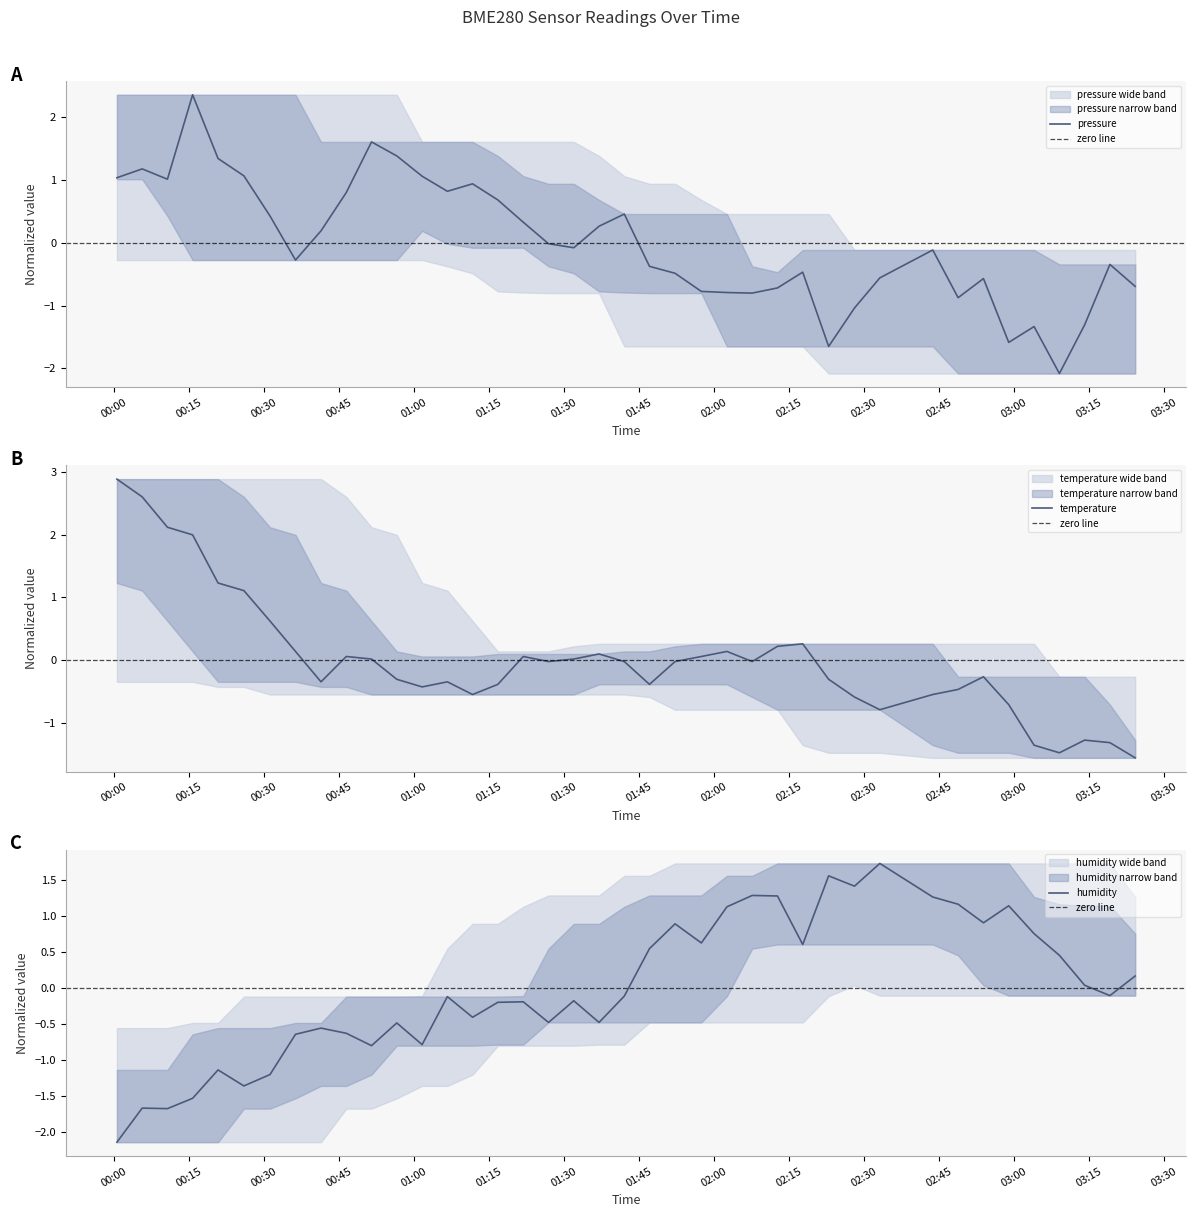

Reading left to right, transcribe all the data shown in this chart.

pressure: 2023-03-12T00:00:40=1.0	2023-03-12T00:05:43=1.2	2023-03-12T00:10:46=1.0	2023-03-12T00:15:48=2.4	2023-03-12T00:20:53=1.3	2023-03-12T00:26:03=1.1	2023-03-12T00:31:16=0.4	2023-03-12T00:36:22=-0.3	2023-03-12T00:41:28=0.2	2023-03-12T00:46:31=0.8	2023-03-12T00:51:34=1.6	2023-03-12T00:56:37=1.4	2023-03-12T01:01:41=1.1	2023-03-12T01:06:44=0.8	2023-03-12T01:11:46=0.9	2023-03-12T01:16:49=0.7	2023-03-12T01:21:54=0.3	2023-03-12T01:26:57=-0.0	2023-03-12T01:32:00=-0.1	2023-03-12T01:37:03=0.3	2023-03-12T01:42:06=0.5	2023-03-12T01:47:08=-0.4	2023-03-12T01:52:15=-0.5	2023-03-12T01:57:30=-0.8	2023-03-12T02:02:37=-0.8	2023-03-12T02:07:40=-0.8	2023-03-12T02:12:43=-0.7	2023-03-12T02:17:46=-0.5	2023-03-12T02:22:57=-1.6	2023-03-12T02:28:07=-1.0	2023-03-12T02:33:11=-0.6	2023-03-12T02:43:46=-0.1	2023-03-12T02:48:50=-0.9	2023-03-12T02:53:54=-0.6	2023-03-12T02:58:57=-1.6	2023-03-12T03:04:01=-1.3	2023-03-12T03:09:05=-2.1	2023-03-12T03:14:08=-1.3	2023-03-12T03:19:11=-0.3	2023-03-12T03:24:14=-0.7
temperature: 2023-03-12T00:00:40=2.9	2023-03-12T00:05:43=2.6	2023-03-12T00:10:46=2.1	2023-03-12T00:15:48=2.0	2023-03-12T00:20:53=1.2	2023-03-12T00:26:03=1.1	2023-03-12T00:31:16=0.6	2023-03-12T00:36:22=0.1	2023-03-12T00:41:28=-0.3	2023-03-12T00:46:31=0.1	2023-03-12T00:51:34=0.0	2023-03-12T00:56:37=-0.3	2023-03-12T01:01:41=-0.4	2023-03-12T01:06:44=-0.3	2023-03-12T01:11:46=-0.6	2023-03-12T01:16:49=-0.4	2023-03-12T01:21:54=0.1	2023-03-12T01:26:57=-0.0	2023-03-12T01:32:00=0.0	2023-03-12T01:37:03=0.1	2023-03-12T01:42:06=-0.0	2023-03-12T01:47:08=-0.4	2023-03-12T01:52:15=-0.0	2023-03-12T01:57:30=0.1	2023-03-12T02:02:37=0.1	2023-03-12T02:07:40=-0.0	2023-03-12T02:12:43=0.2	2023-03-12T02:17:46=0.3	2023-03-12T02:22:57=-0.3	2023-03-12T02:28:07=-0.6	2023-03-12T02:33:11=-0.8	2023-03-12T02:43:46=-0.6	2023-03-12T02:48:50=-0.5	2023-03-12T02:53:54=-0.3	2023-03-12T02:58:57=-0.7	2023-03-12T03:04:01=-1.4	2023-03-12T03:09:05=-1.5	2023-03-12T03:14:08=-1.3	2023-03-12T03:19:11=-1.3	2023-03-12T03:24:14=-1.6
humidity: 2023-03-12T00:00:40=-2.1	2023-03-12T00:05:43=-1.7	2023-03-12T00:10:46=-1.7	2023-03-12T00:15:48=-1.5	2023-03-12T00:20:53=-1.1	2023-03-12T00:26:03=-1.4	2023-03-12T00:31:16=-1.2	2023-03-12T00:36:22=-0.6	2023-03-12T00:41:28=-0.6	2023-03-12T00:46:31=-0.6	2023-03-12T00:51:34=-0.8	2023-03-12T00:56:37=-0.5	2023-03-12T01:01:41=-0.8	2023-03-12T01:06:44=-0.1	2023-03-12T01:11:46=-0.4	2023-03-12T01:16:49=-0.2	2023-03-12T01:21:54=-0.2	2023-03-12T01:26:57=-0.5	2023-03-12T01:32:00=-0.2	2023-03-12T01:37:03=-0.5	2023-03-12T01:42:06=-0.1	2023-03-12T01:47:08=0.5	2023-03-12T01:52:15=0.9	2023-03-12T01:57:30=0.6	2023-03-12T02:02:37=1.1	2023-03-12T02:07:40=1.3	2023-03-12T02:12:43=1.3	2023-03-12T02:17:46=0.6	2023-03-12T02:22:57=1.6	2023-03-12T02:28:07=1.4	2023-03-12T02:33:11=1.7	2023-03-12T02:43:46=1.3	2023-03-12T02:48:50=1.2	2023-03-12T02:53:54=0.9	2023-03-12T02:58:57=1.1	2023-03-12T03:04:01=0.8	2023-03-12T03:09:05=0.5	2023-03-12T03:14:08=0.0	2023-03-12T03:19:11=-0.1	2023-03-12T03:24:14=0.2